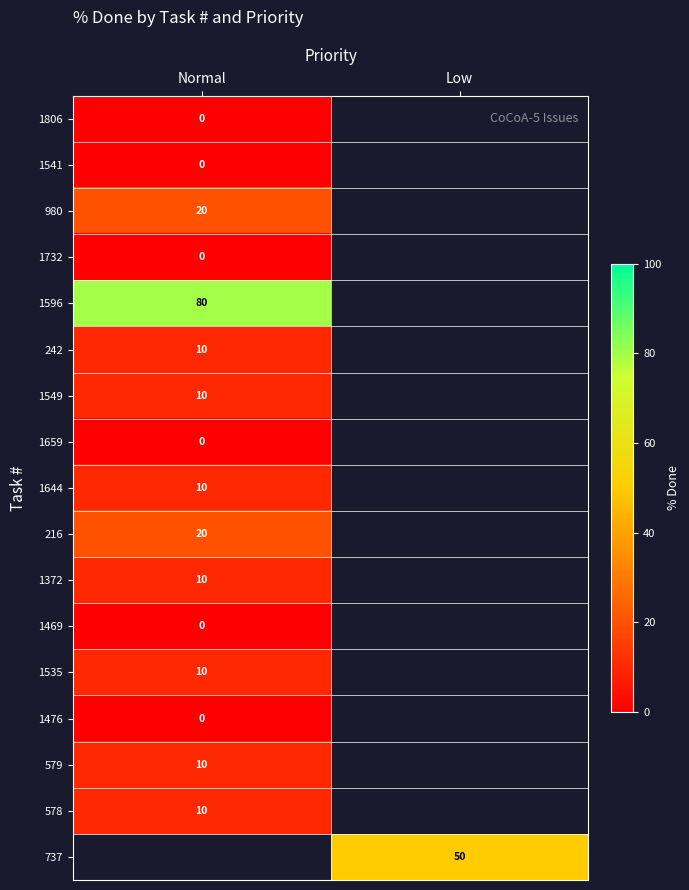

True or false: 1535 has a value of 6 at Normal.

False